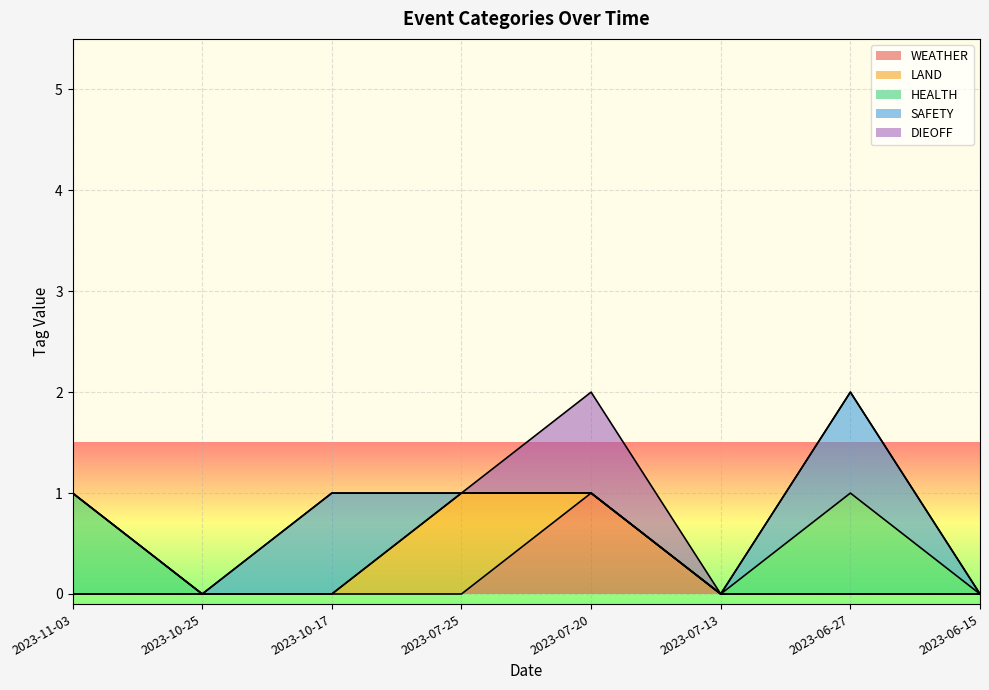

At how many categories does at least one series exceed 0?

5